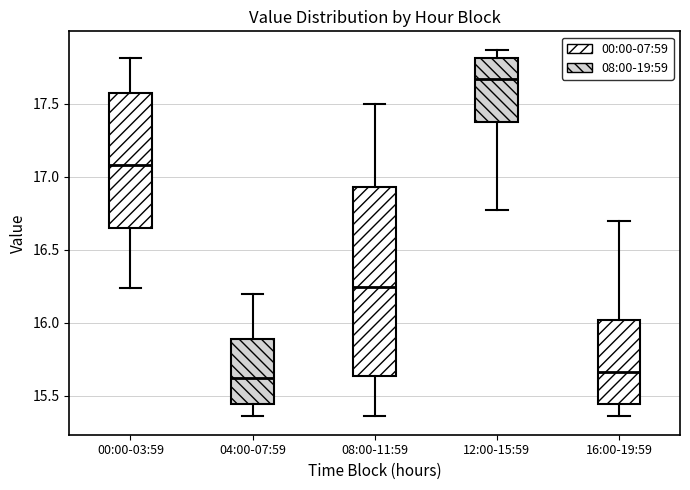

Where is the lower edge of the box for 16:00-19:59 on the y-axis? The values are not printed on the chart, so give them approximately, as read against the axis.

15.45